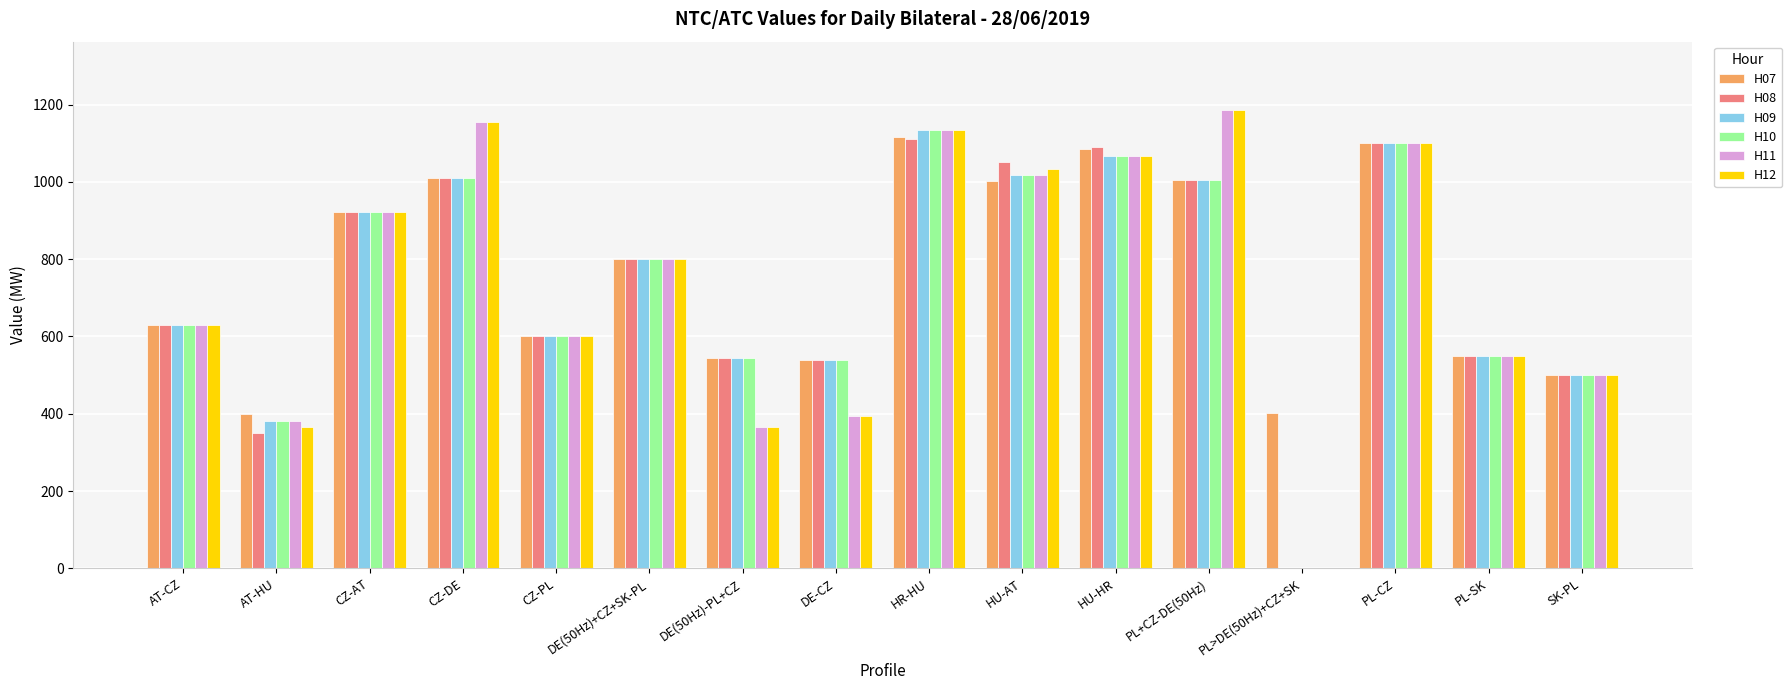

Is the value of H07 at PL>DE(50Hz)+CZ+SK greater than the value of H11 at HU-HR?

No